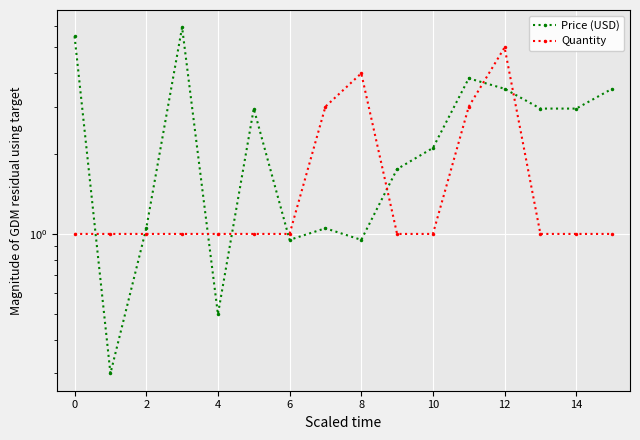

What are all the series names shown in the legend?

Price (USD), Quantity